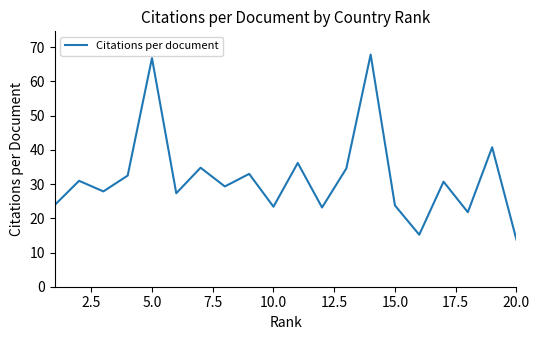

What is the maximum value shown in the chart?

67.9